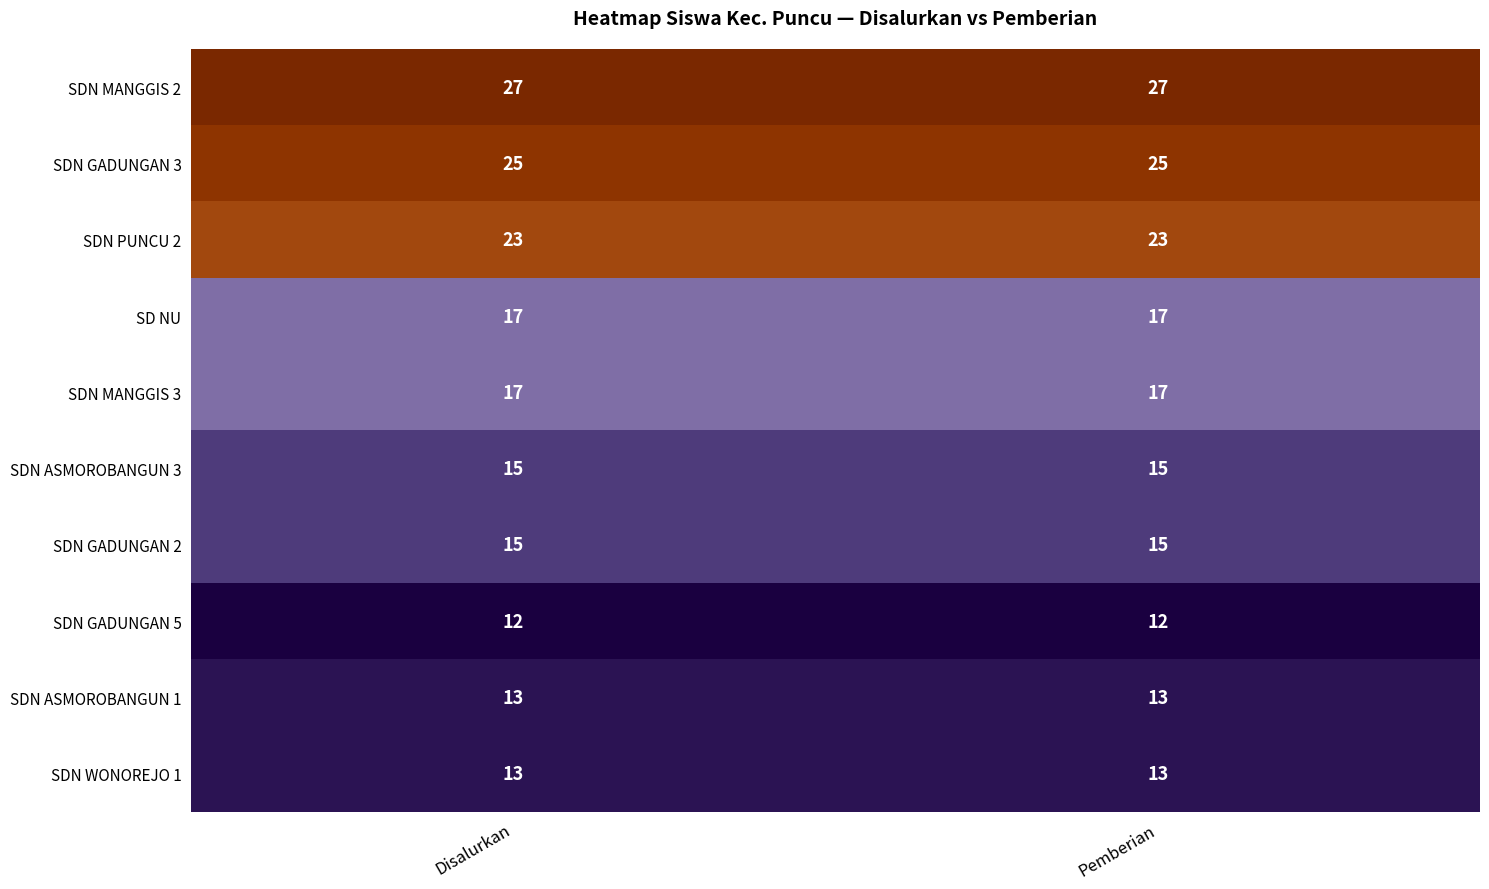

What is the maximum value shown in the chart?

27